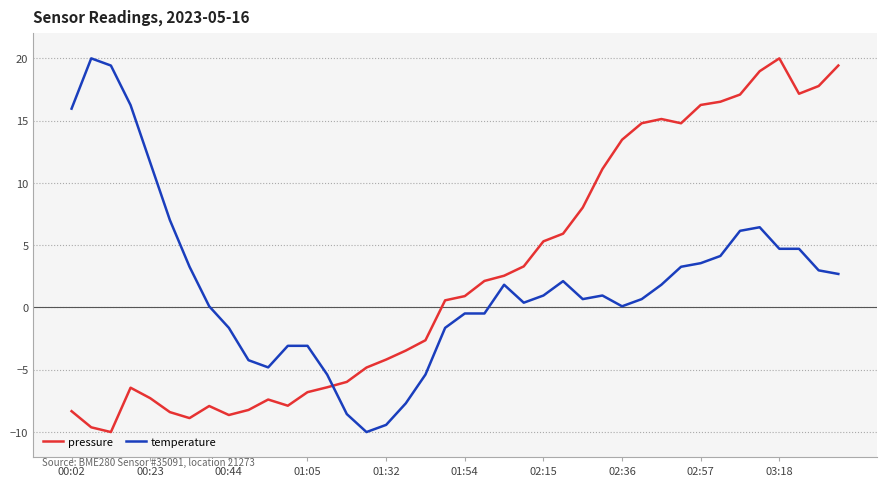

How many intersections are there between temperature and pressure?

1